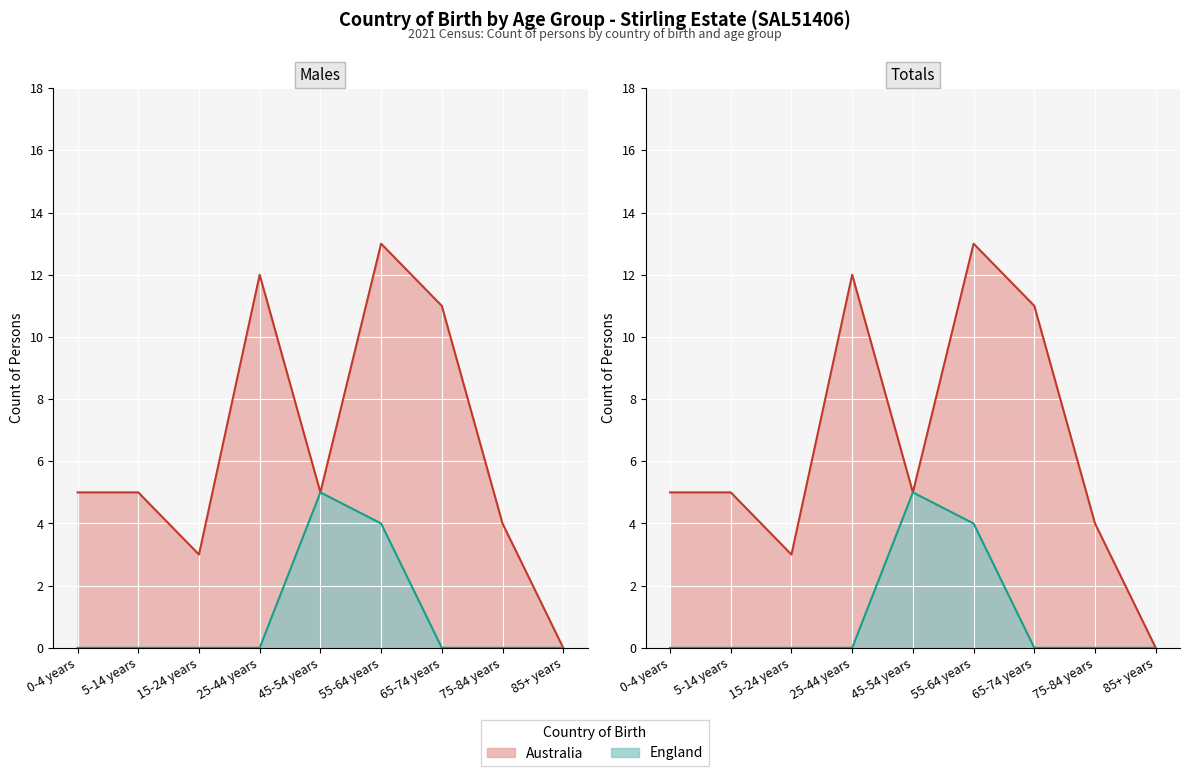

True or false: Australia (Totals) has a value of 5 at 45-54 years.

True